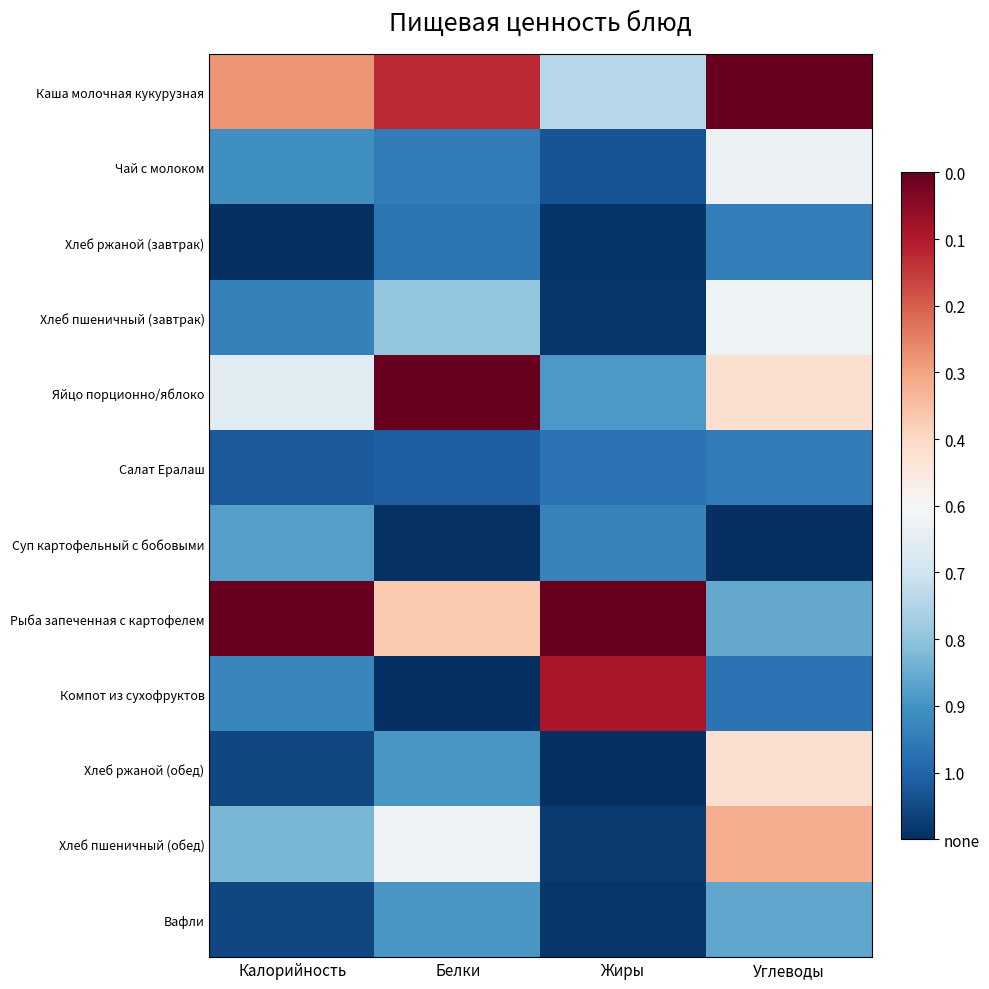

Reading left to right, transcribe all the data shown in this chart.

Каша молочная кукурузная: Калорийность=0.7	Белки=0.9	Жиры=0.4	Углеводы=1.0
Чай с молоком: Калорийность=0.2	Белки=0.1	Жиры=0.1	Углеводы=0.5
Хлеб ржаной (завтрак): Калорийность=0.0	Белки=0.1	Жиры=0.0	Углеводы=0.2
Хлеб пшеничный (завтрак): Калорийность=0.2	Белки=0.3	Жиры=0.0	Углеводы=0.5
Яйцо порционно/яблоко: Калорийность=0.4	Белки=1.0	Жиры=0.2	Углеводы=0.6
Салат Ералаш: Калорийность=0.1	Белки=0.1	Жиры=0.1	Углеводы=0.1
Суп картофельный с бобовыми: Калорийность=0.2	Белки=0.0	Жиры=0.2	Углеводы=0.0
Рыба запеченная с картофелем: Калорийность=1.0	Белки=0.6	Жиры=1.0	Углеводы=0.2
Компот из сухофруктов: Калорийность=0.2	Белки=0.0	Жиры=0.9	Углеводы=0.1
Хлеб ржаной (обед): Калорийность=0.0	Белки=0.2	Жиры=0.0	Углеводы=0.6
Хлеб пшеничный (обед): Калорийность=0.3	Белки=0.5	Жиры=0.0	Углеводы=0.7
Вафли: Калорийность=0.0	Белки=0.2	Жиры=0.0	Углеводы=0.2